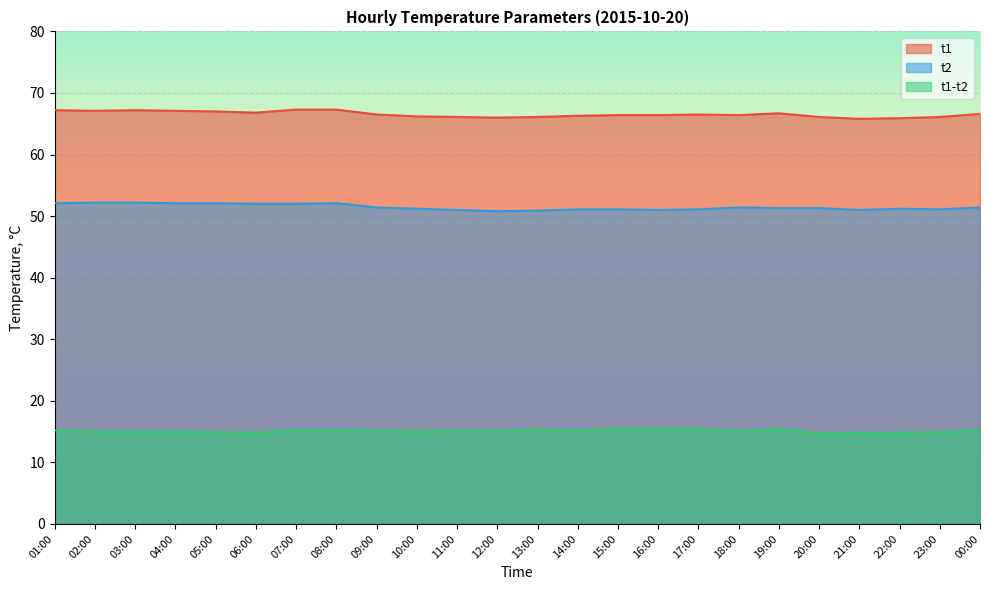

How many series are shown in this chart?

3